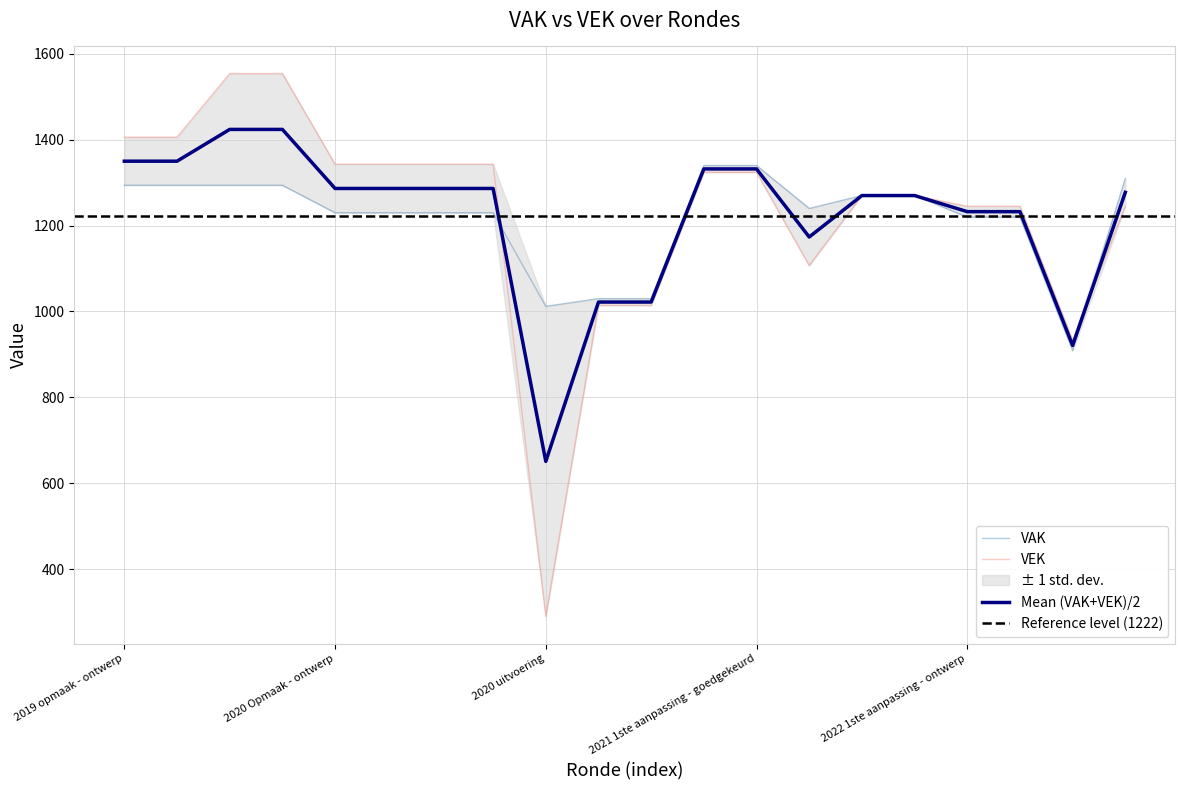

What position from the left is 2019 opmaak - goedgekeurd?

2